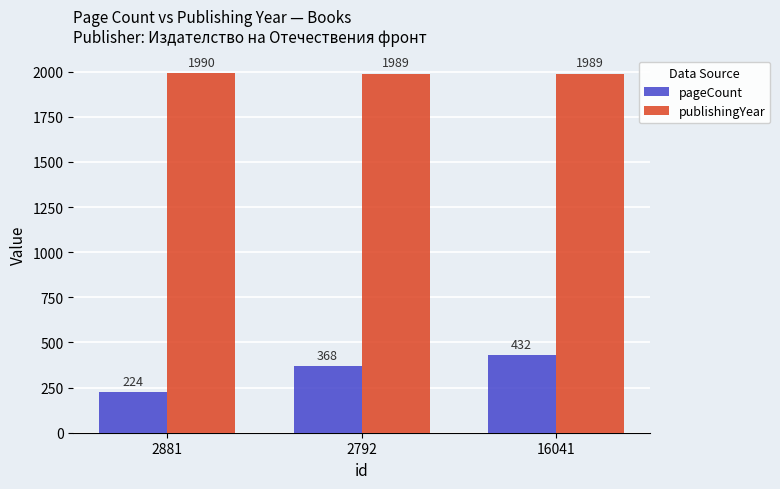

The value of publishingYear at 2792 is 1989. True or false?

True